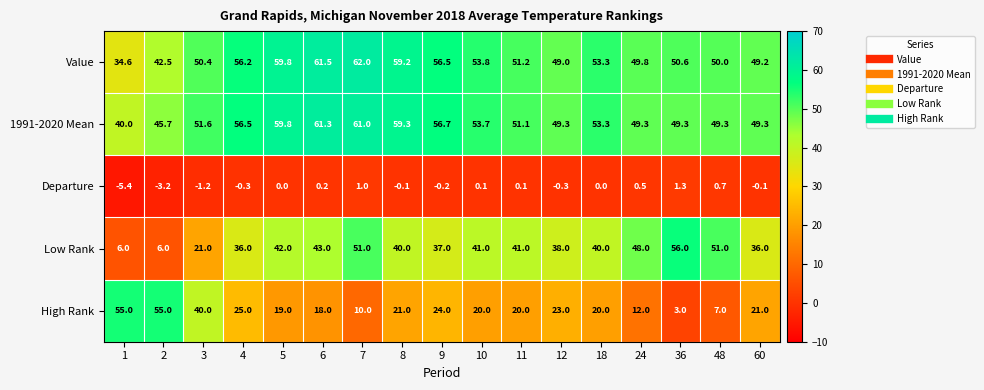

Which label corresponds to the largest value in the chart?

7